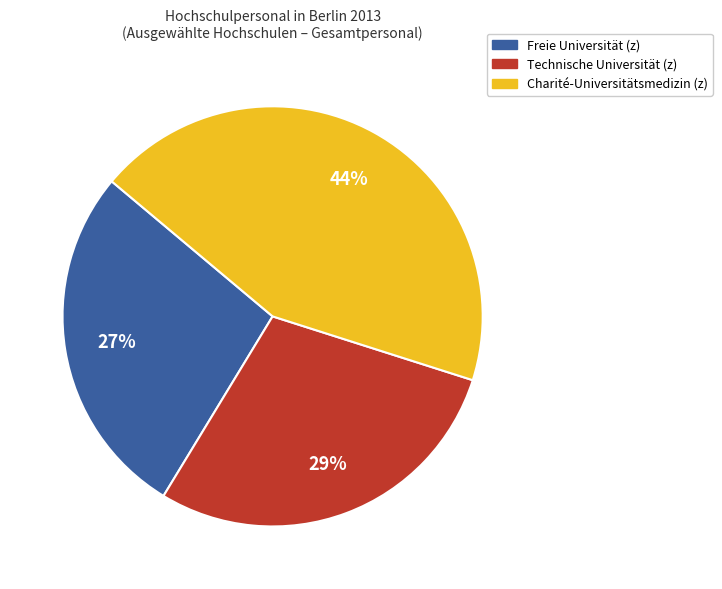

Is there any slice that represents more than half of the pie?

No